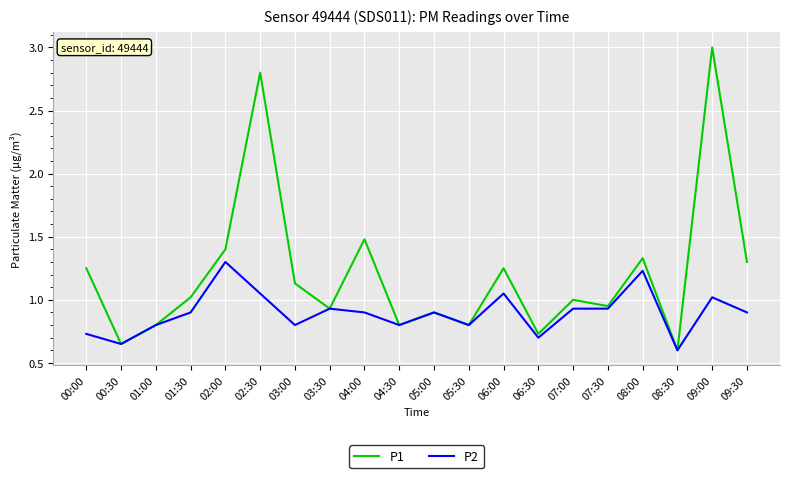

Is it true that P1 equals 3.0 at 09:00?

True